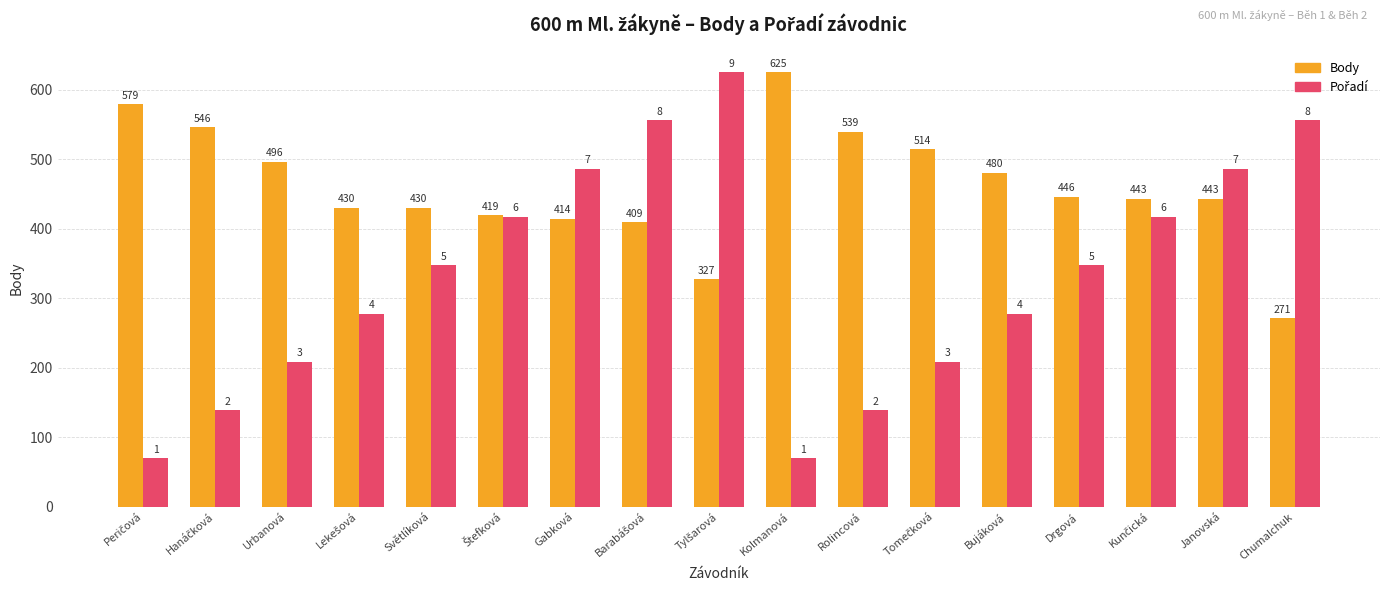

What is the greatest value displayed?

625.0